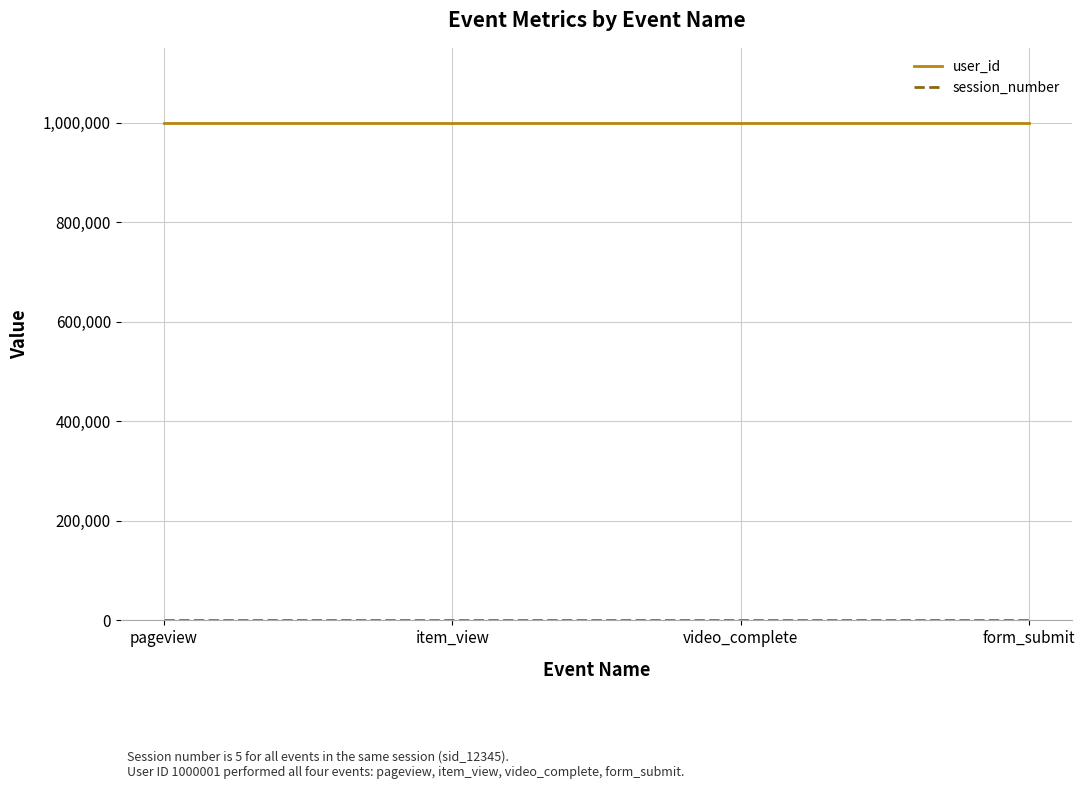

What is the maximum value shown in the chart?

1000001